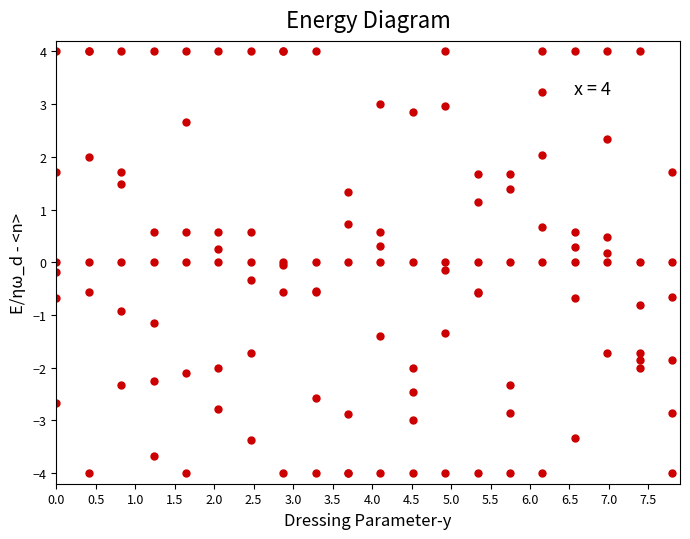

How many categories are shown in the chart?

20